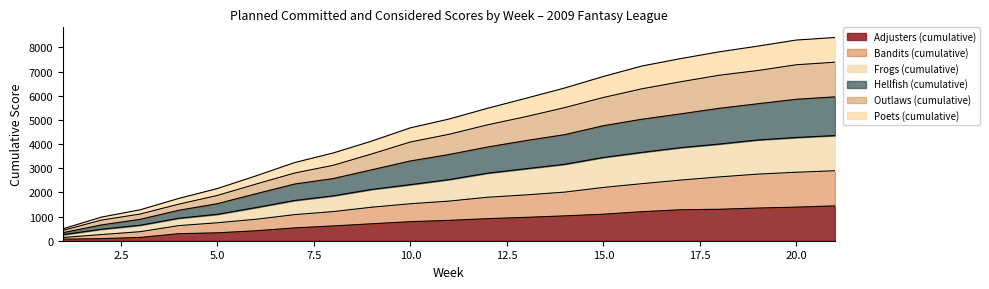

True or false: Poets (cumulative) and Bandits (cumulative) cross at least once.

False